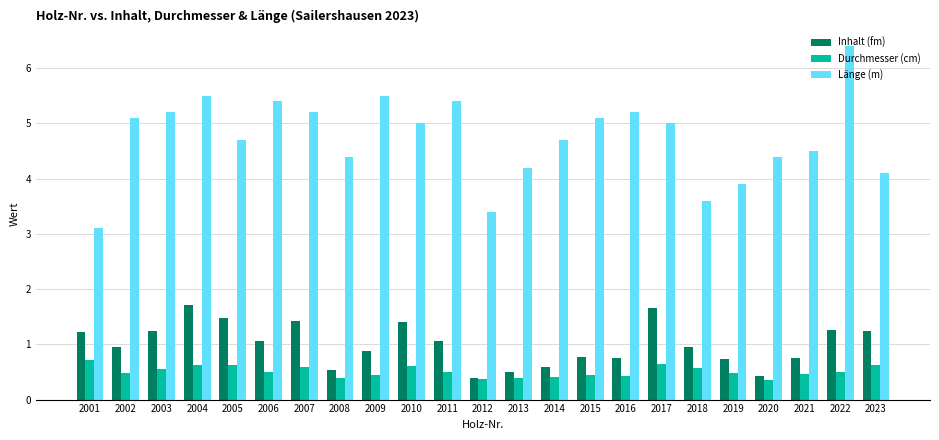

What is the sum of all Inhalt (fm) values?

23.0